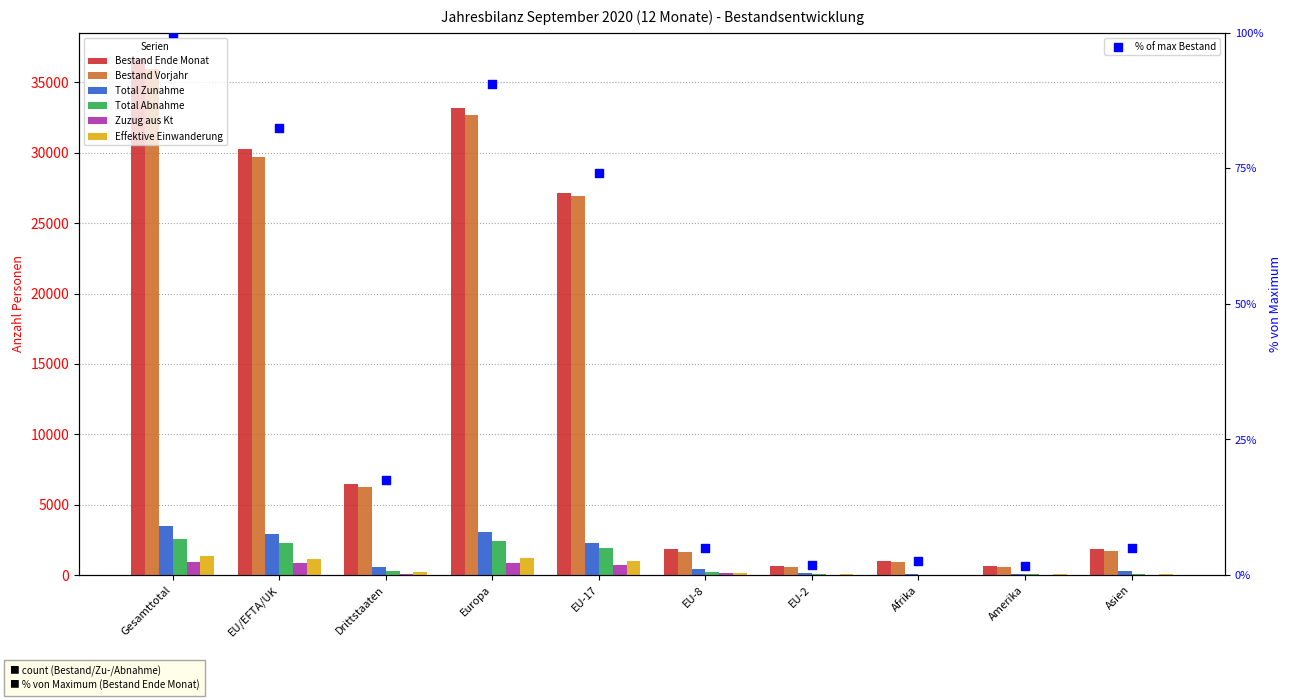

Which series has the largest total across all categories?

Bestand Ende Monat